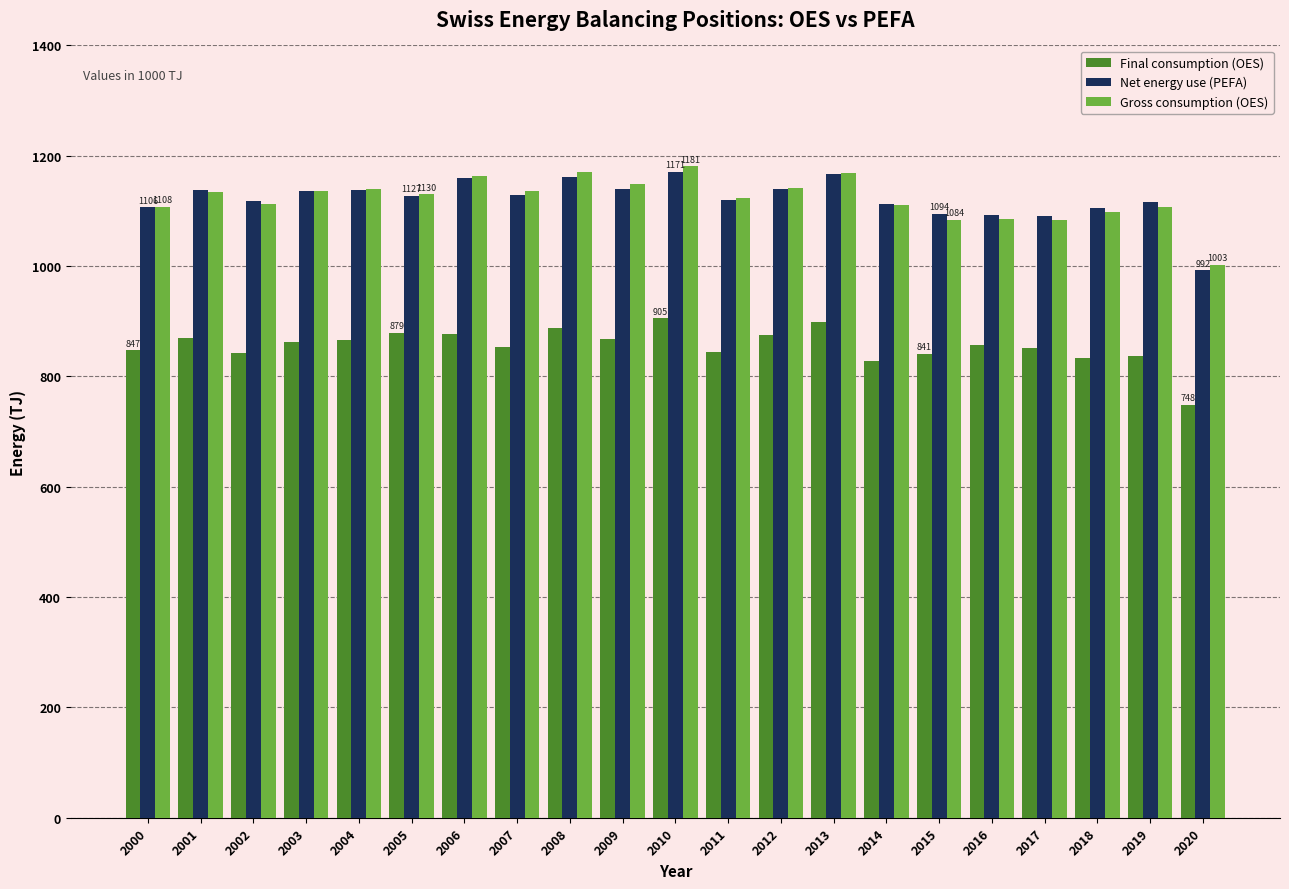

What is the sum of all Gross consumption (OES) values?

23564.6